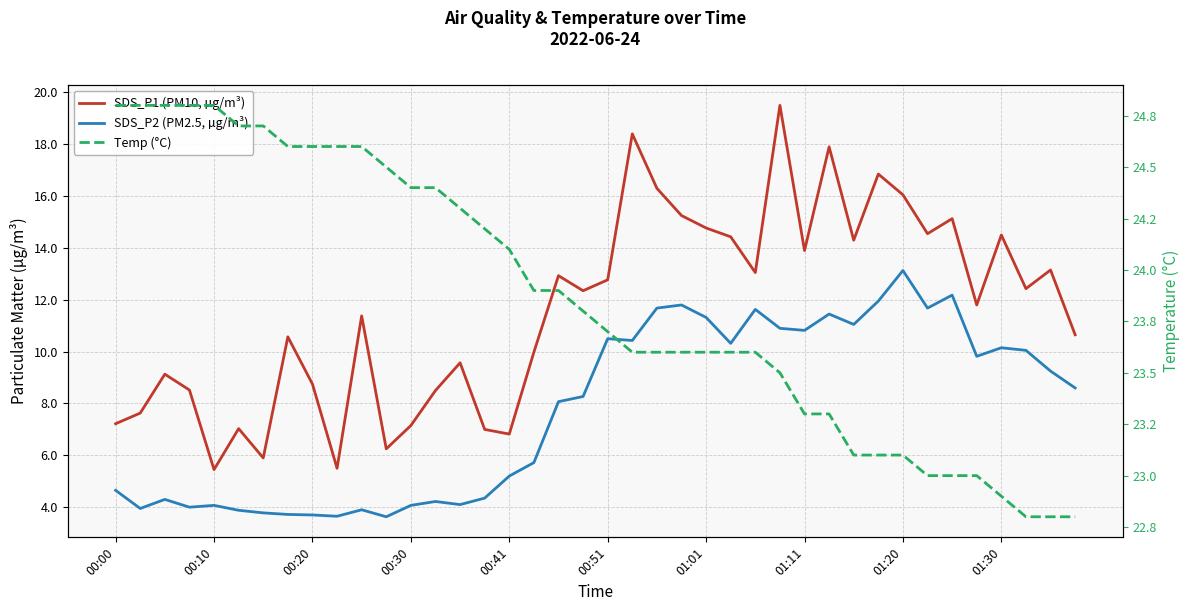

What is the value of the SDS_P1 (PM10, µg/m³) point at the 29th from the left?

13.9